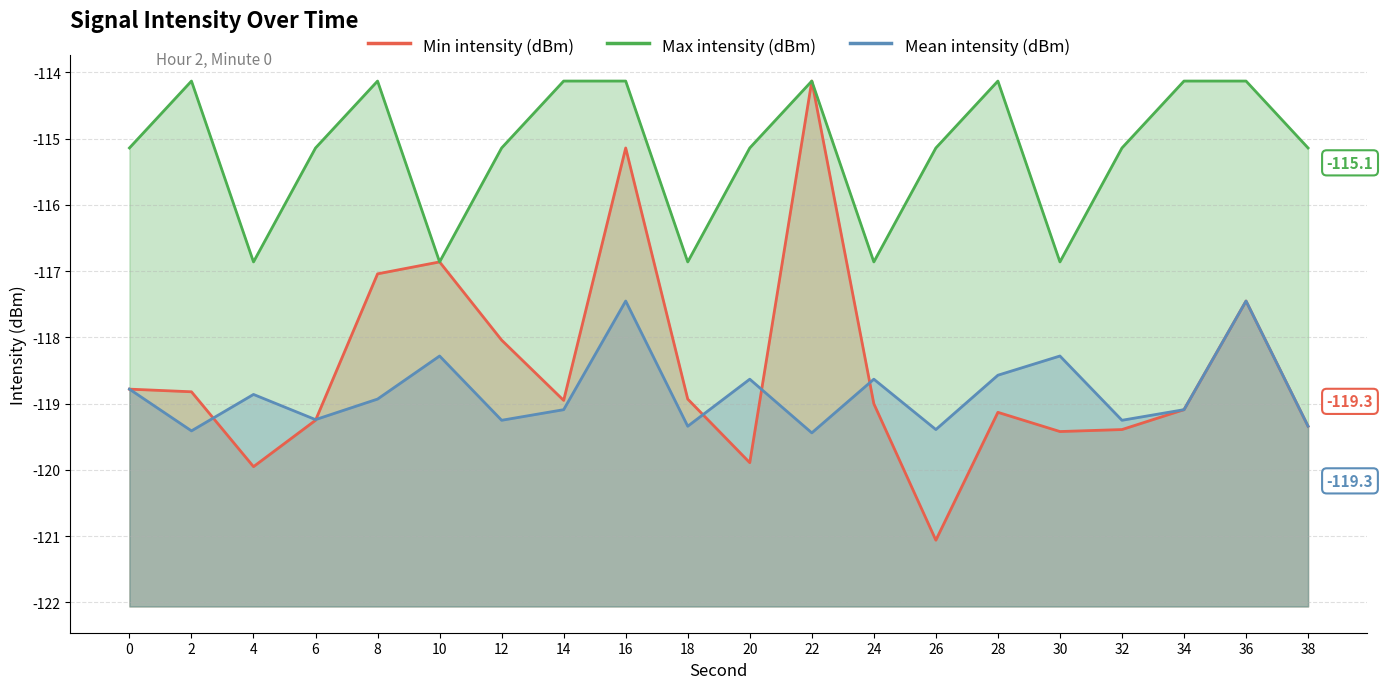

True or false: Max intensity (dBm) has a value of -114.1 at 22.

True